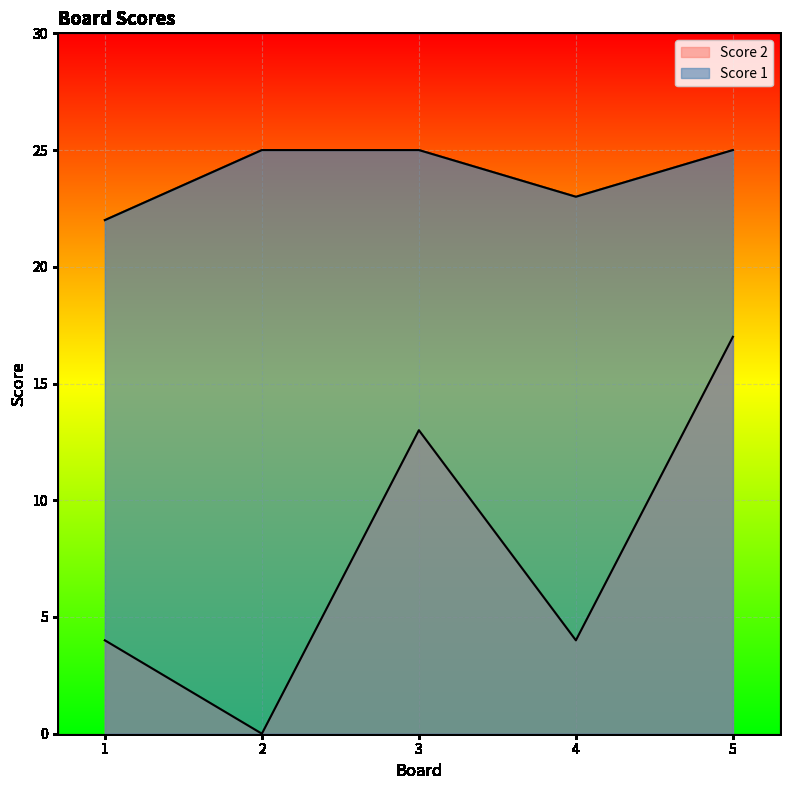

True or false: Score 1 and Score 2 cross at least once.

False